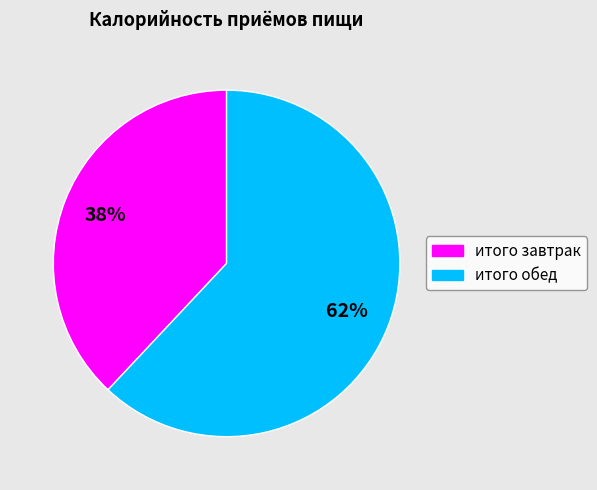

Which category has the smallest portion of the pie?

итого завтрак